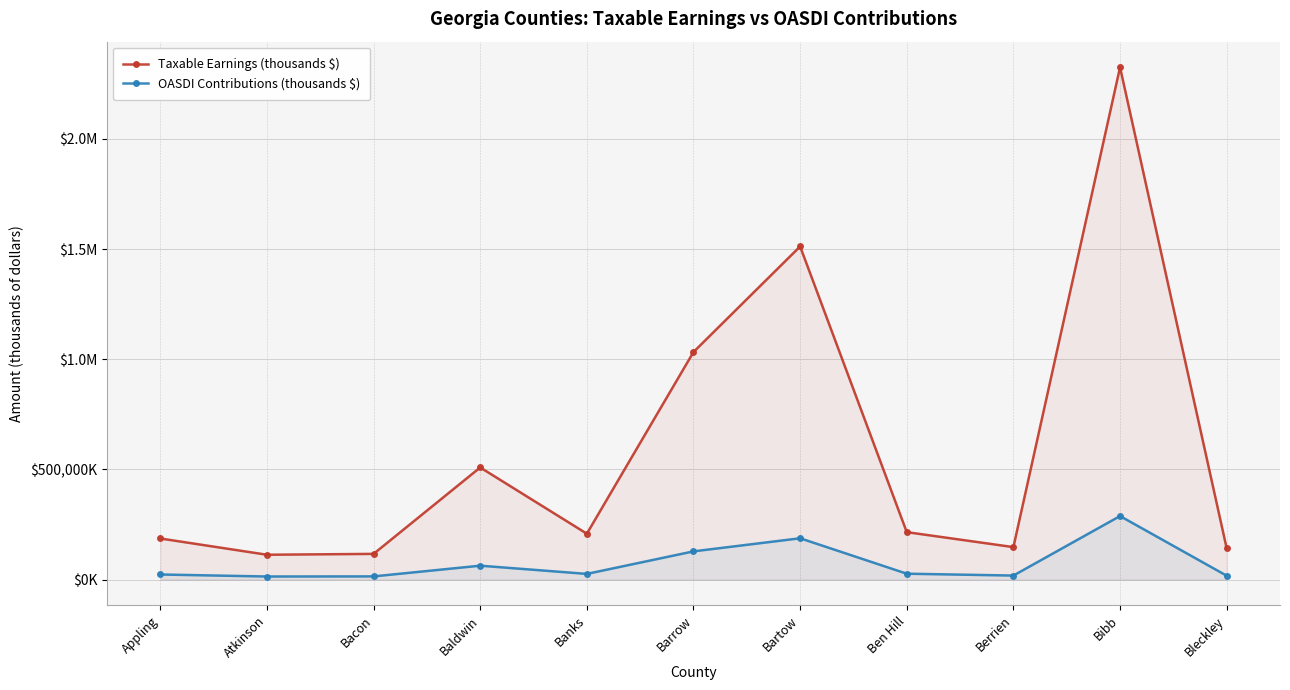

Is the value of Taxable Earnings (thousands $) at Baldwin greater than the value of OASDI Contributions (thousands $) at Barrow?

Yes